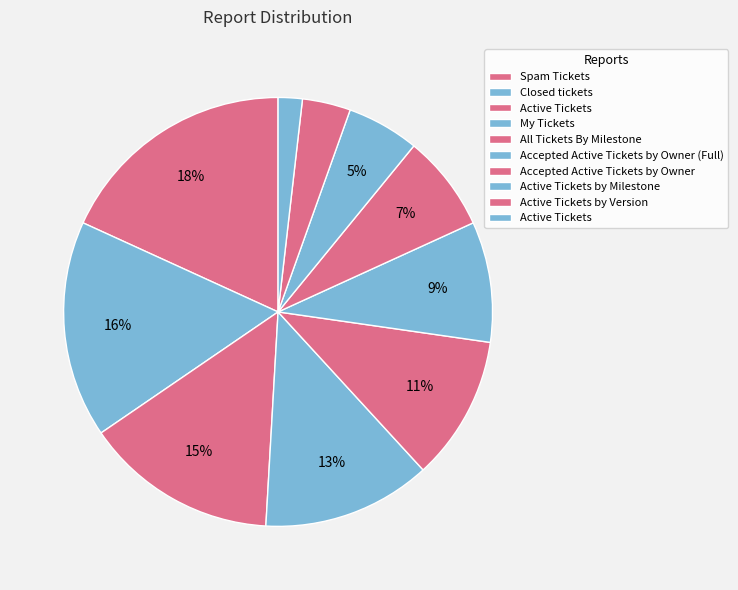

To the nearest percent, what is the average slice percentage?

10%